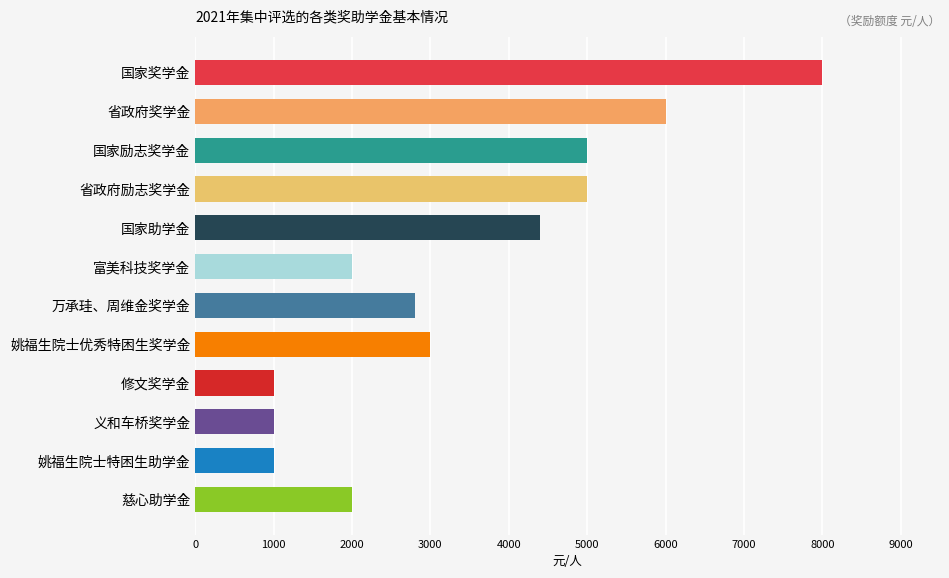

What is the minimum value shown in the chart?

1000